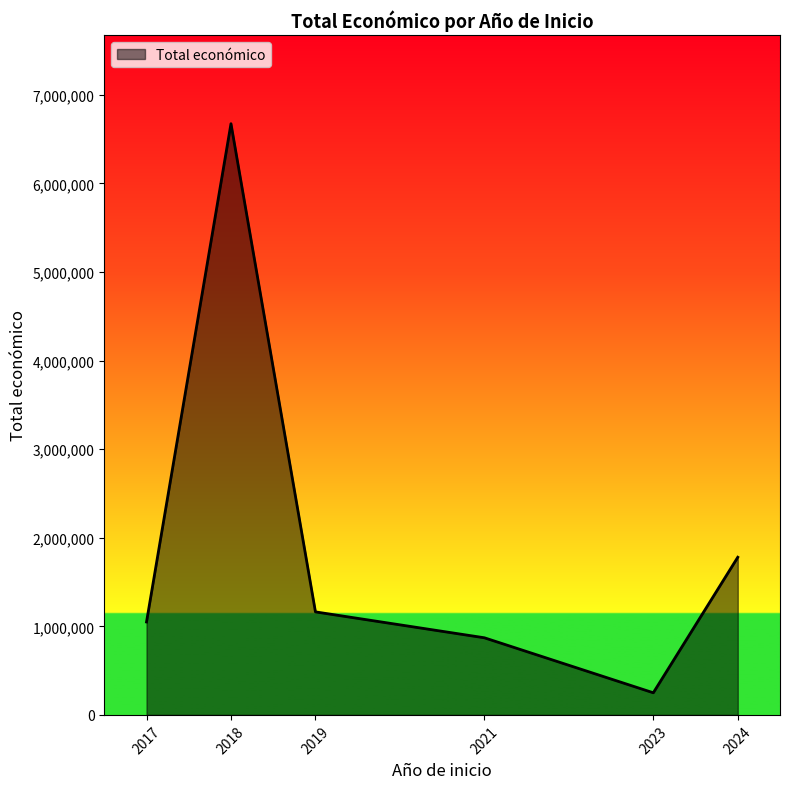

What value does the data have at 2019, to the nearest 10?

1163110